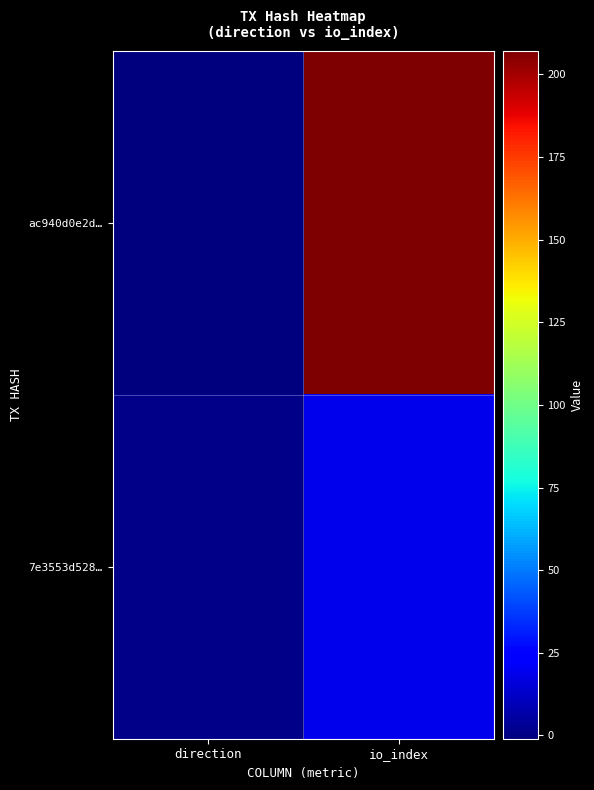

Reading left to right, list all the values displayed in this chart.

ac940d0e2d…: direction=-1	io_index=207
7e3553d528…: direction=1	io_index=19